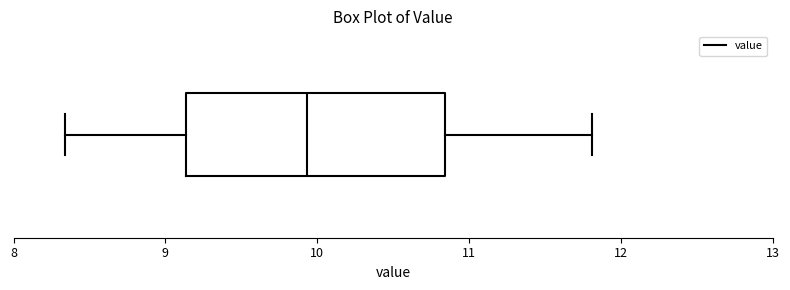

Transcribe this box plot: give where the median line is, the range the box spans, and where the two whiskers end, as read against the x-axis. The values are not printed on the chart, so give them approximately, as read against the axis.

median 9.9, box 9.1 to 10.8, whiskers 8.3 to 11.8